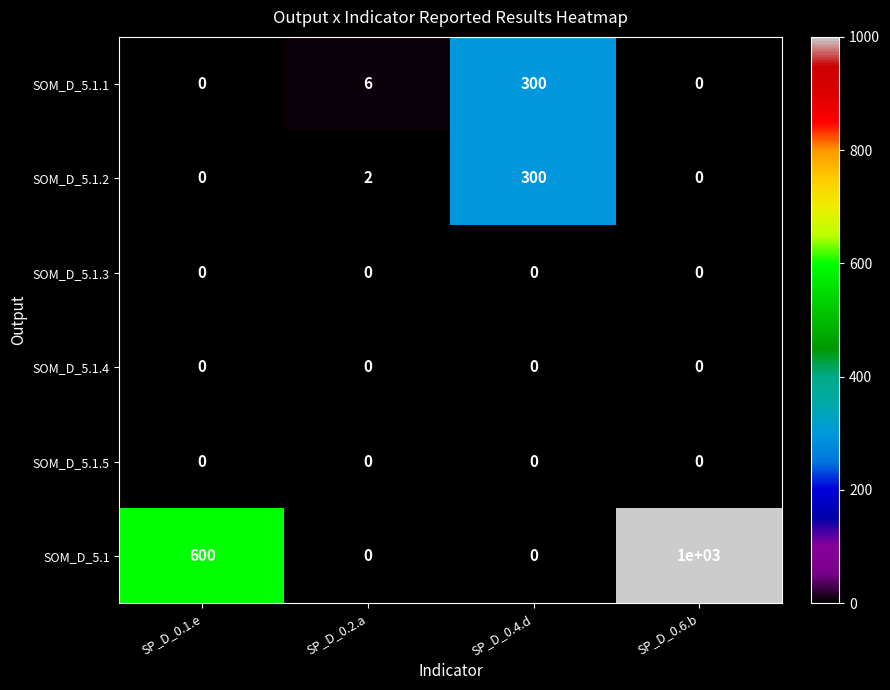

Reading left to right, what are all the values shown in this chart?

SOM_D_5.1.1: SP_D_0.1.e=0	SP_D_0.2.a=6	SP_D_0.4.d=300	SP_D_0.6.b=0
SOM_D_5.1.2: SP_D_0.1.e=0	SP_D_0.2.a=2	SP_D_0.4.d=300	SP_D_0.6.b=0
SOM_D_5.1.3: SP_D_0.1.e=0	SP_D_0.2.a=0	SP_D_0.4.d=0	SP_D_0.6.b=0
SOM_D_5.1.4: SP_D_0.1.e=0	SP_D_0.2.a=0	SP_D_0.4.d=0	SP_D_0.6.b=0
SOM_D_5.1.5: SP_D_0.1.e=0	SP_D_0.2.a=0	SP_D_0.4.d=0	SP_D_0.6.b=0
SOM_D_5.1: SP_D_0.1.e=600	SP_D_0.2.a=0	SP_D_0.4.d=0	SP_D_0.6.b=1000